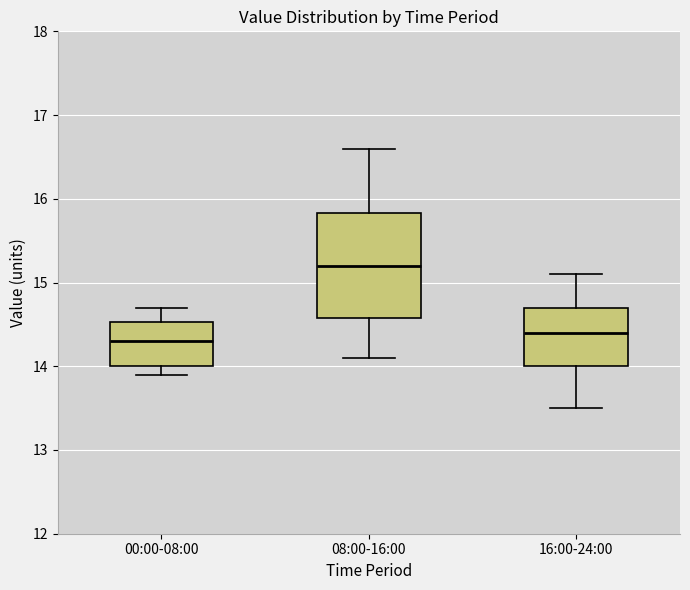

Which box is the tallest, from its lower edge to its upper edge?

08:00-16:00